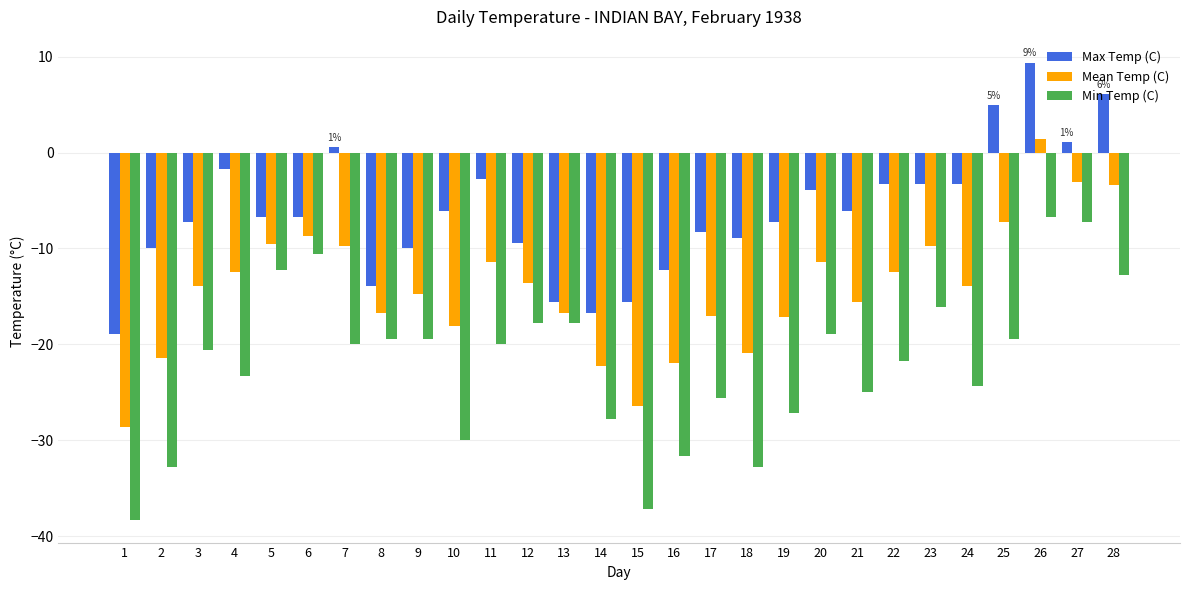

What is the difference between the second highest and second lowest values in the Min Temp (C) series?

30.0